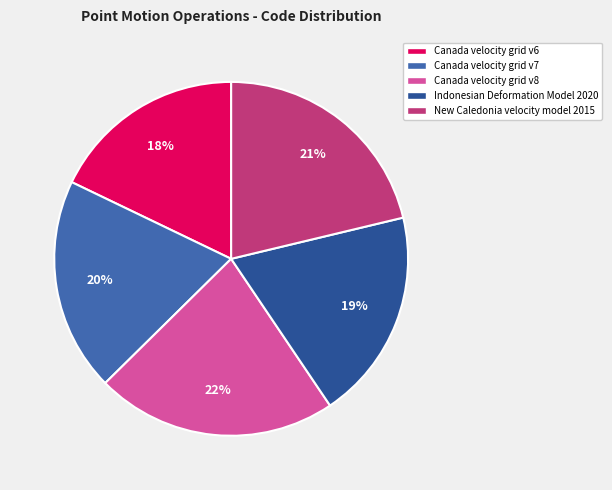

Is there any slice that represents more than half of the pie?

No